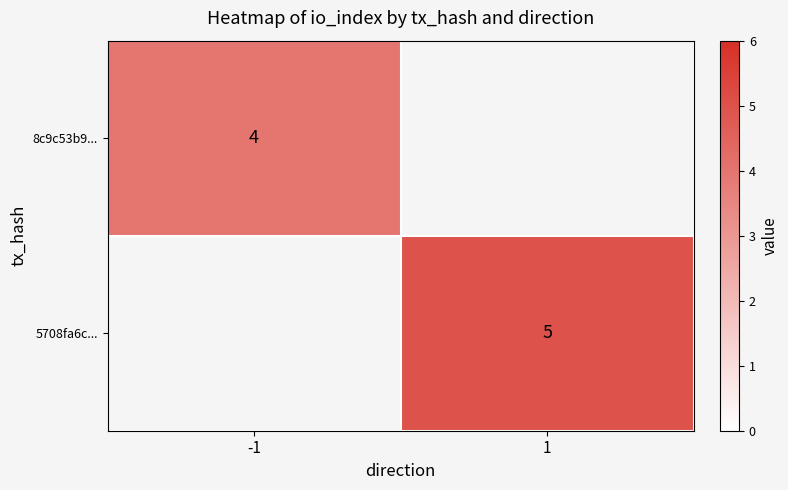

True or false: 5708fa6c... has a value of 5 at 1.

True